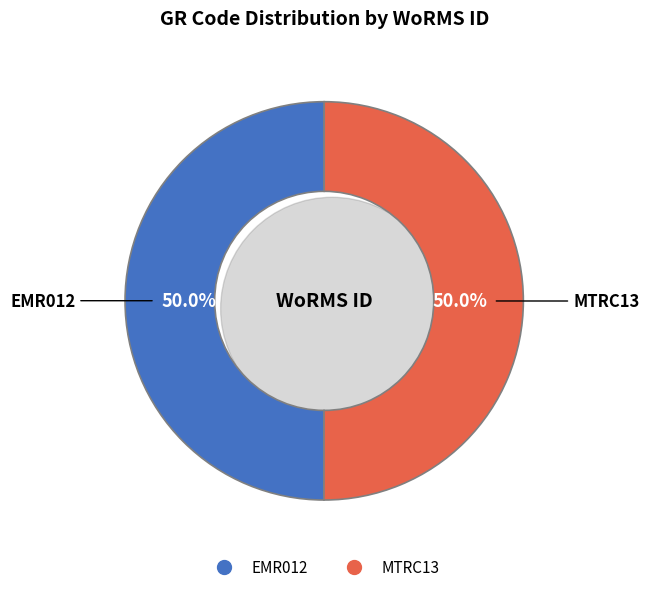

Which category has the biggest portion of the pie?

MTRC13